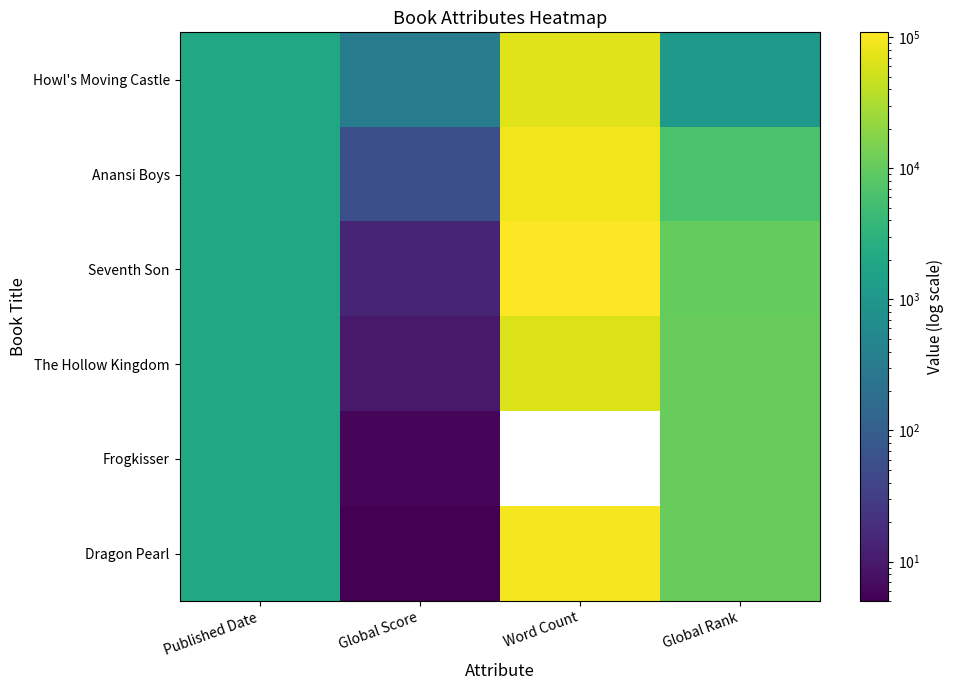

What is the maximum value shown in the chart?

109000.0